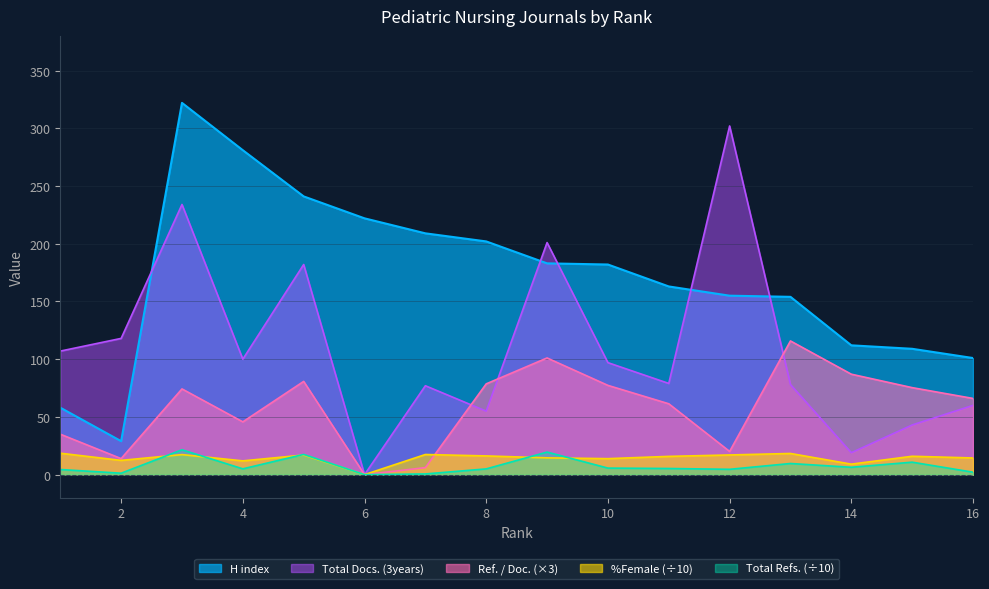

Where does the %Female series first go above 15?

1